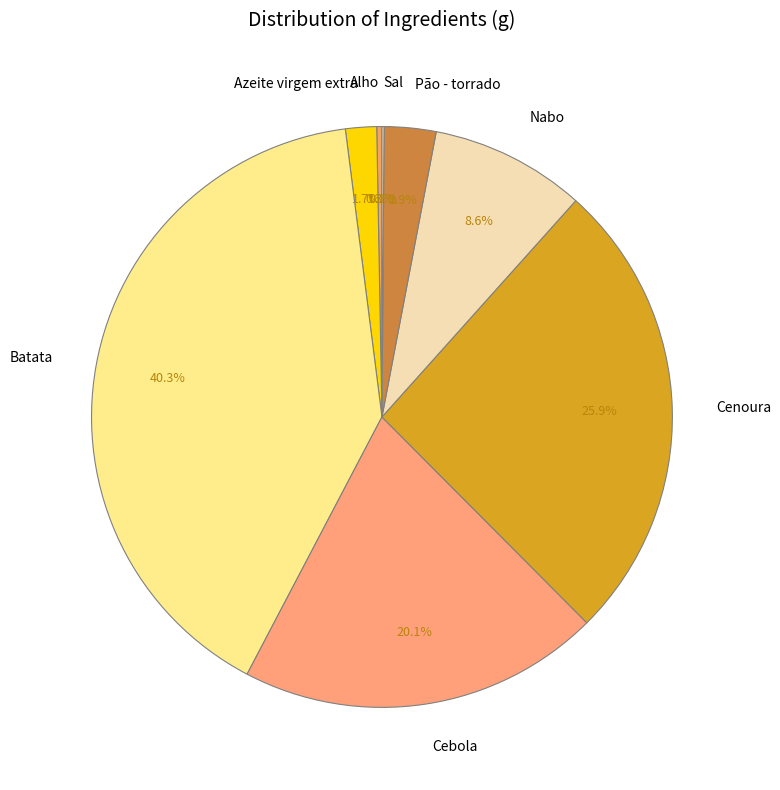

Which category has the biggest portion of the pie?

Batata